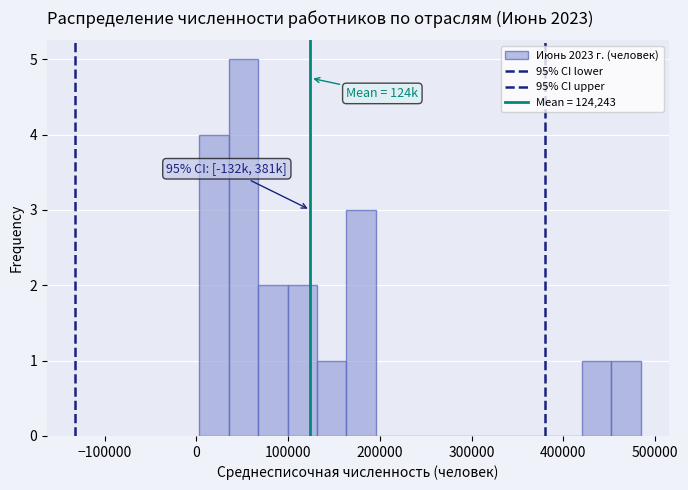

Read against the x-axis, roughly where is the centre of the tallest bar?

50000